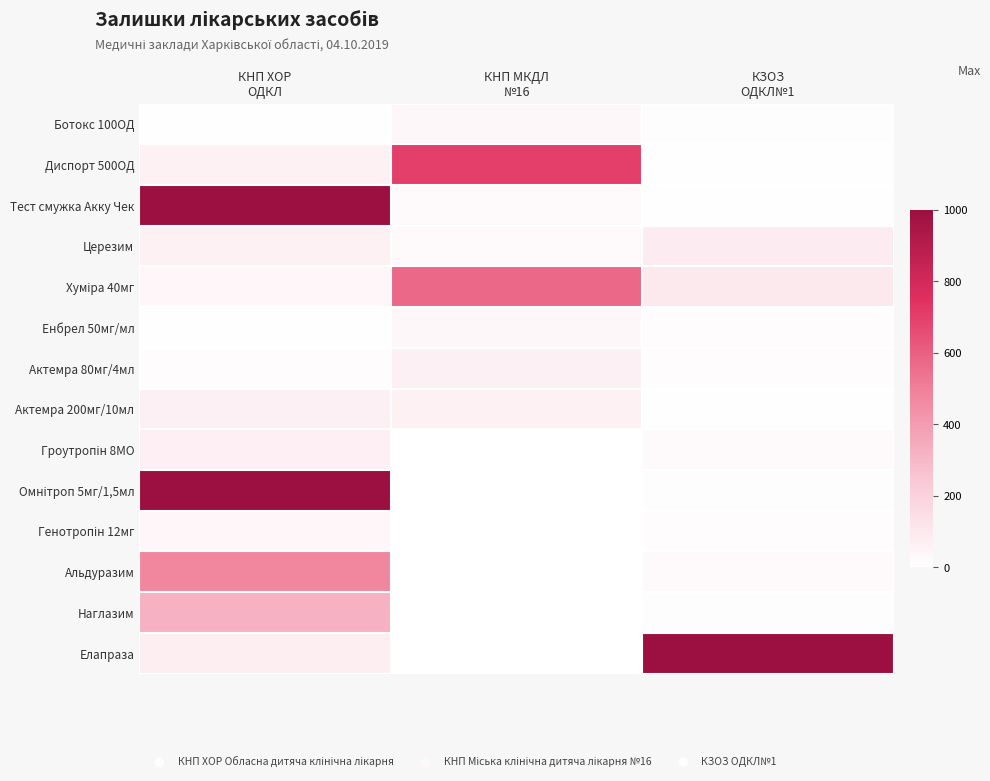

Rank the series at КЗОЗ ОДКЛ№1 from lowest to highest value.

Диспорт 500ОД, Актемра 200мг/10мл, Тест смужка Акку Чек, Ботокс 100ОД, Омнітроп 5мг/1,5мл, Наглазим, Актемра 80мг/4мл, Енбрел 50мг/мл, Генотропін 12мг, Гроутропін 8МО, Альдуразим, Церезим, Хуміра 40мг, Елапраза